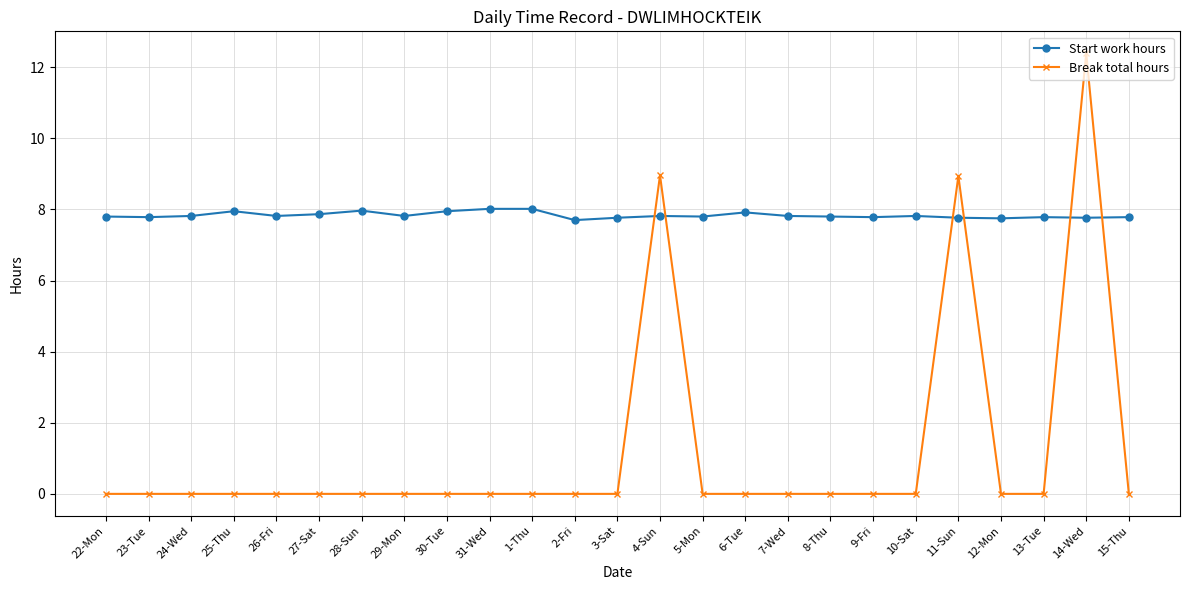

What is the difference between the maximum and minimum values in the Break total hours series?

12.4